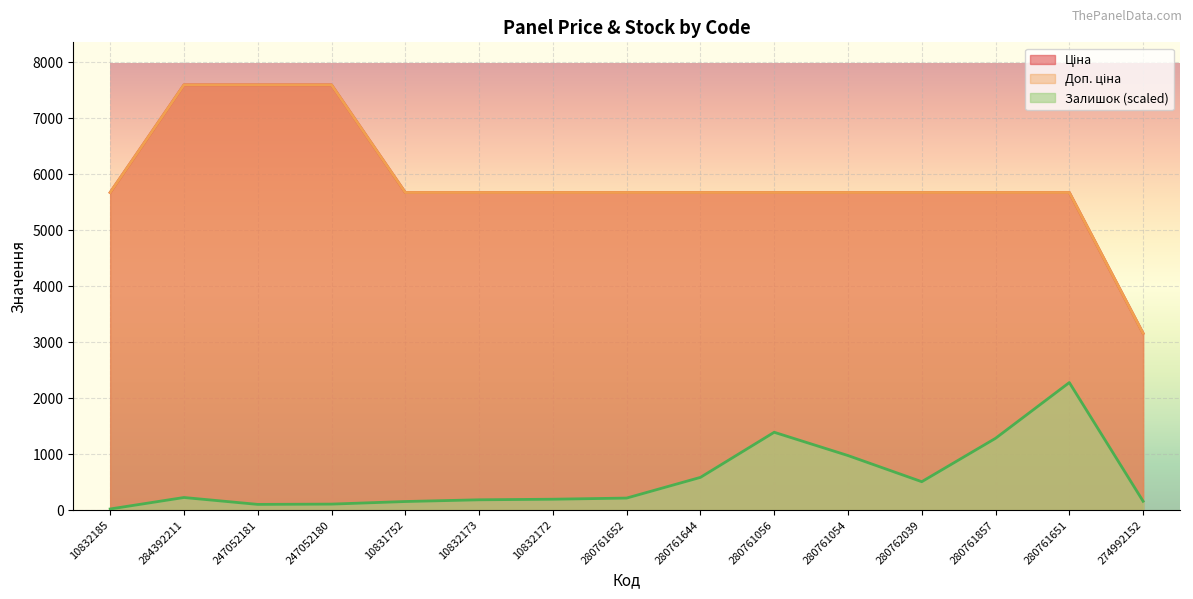

The Ціна series shows 5673.8 at 280762039. True or false?

True